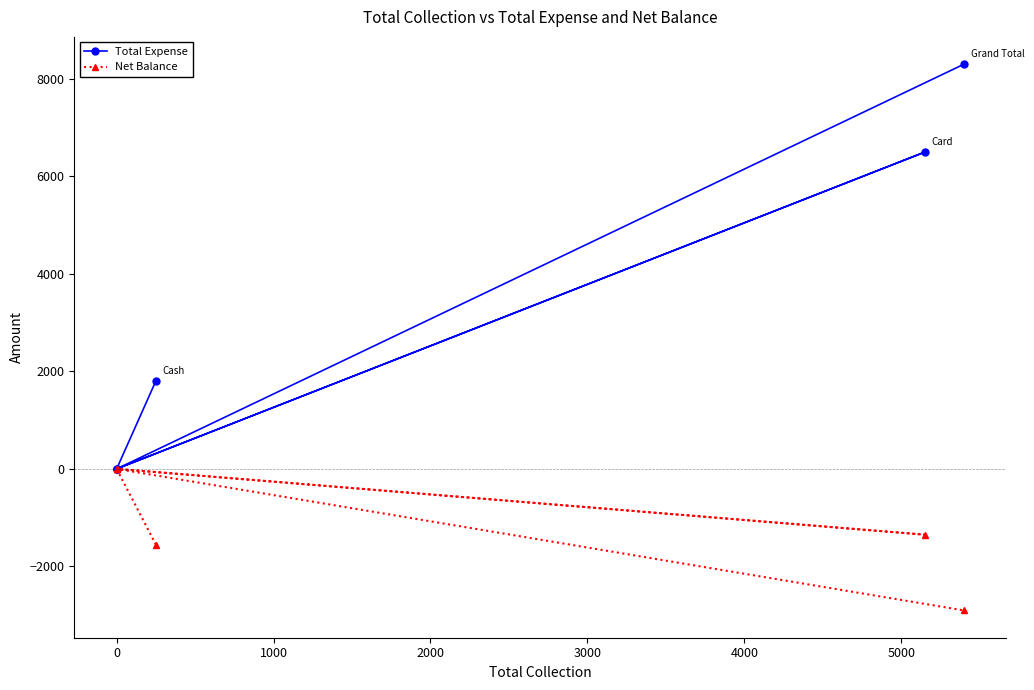

Is it true that Total Expense equals 3339 at 0?

False